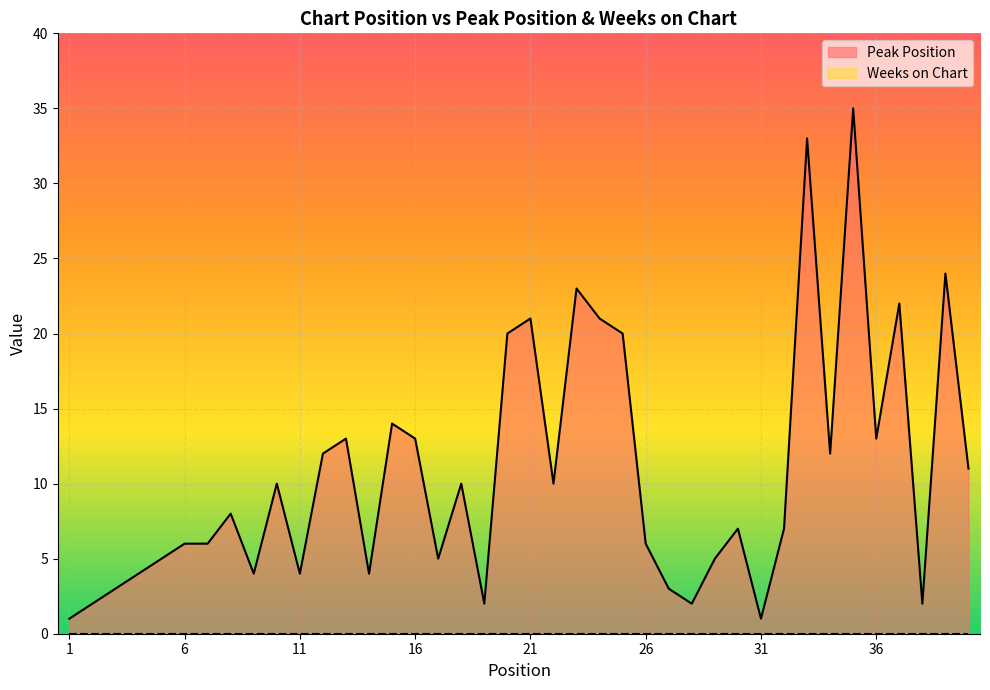

Does the chart display data point markers on the line(s)?

No